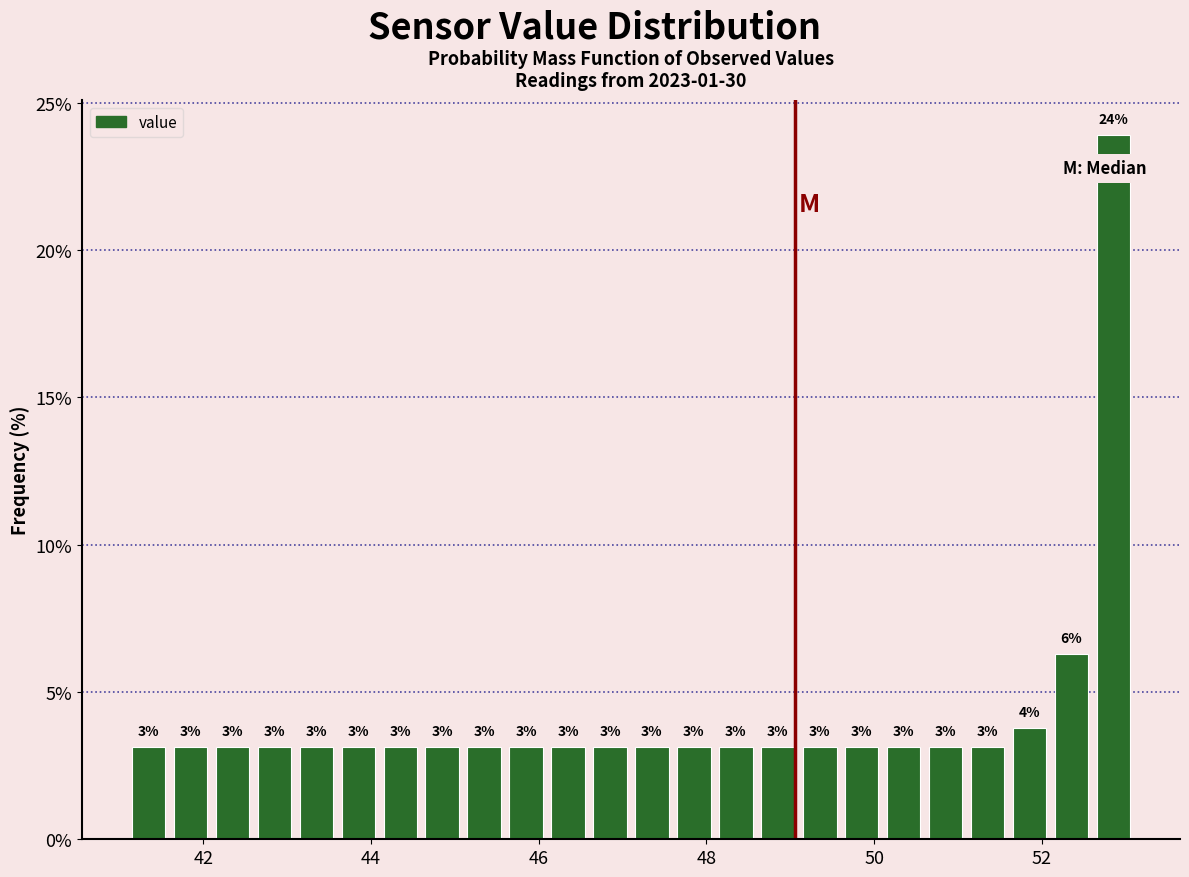

Around what value on the x-axis is the tallest bar? Give the approximate position of its centre, as read against the axis.

52.8